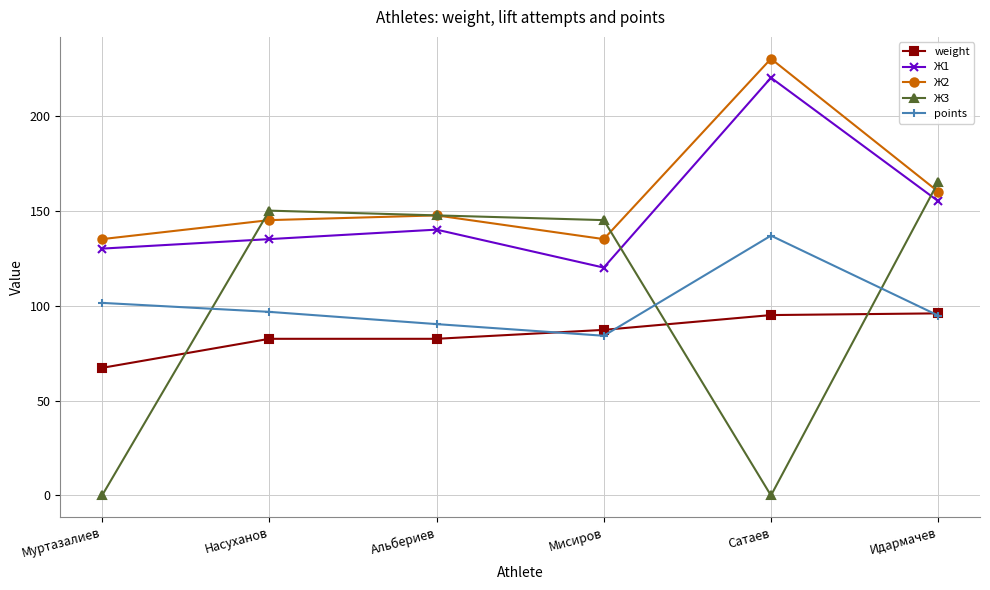

What is the difference between the maximum and minimum values in the Ж1 series?

100.0